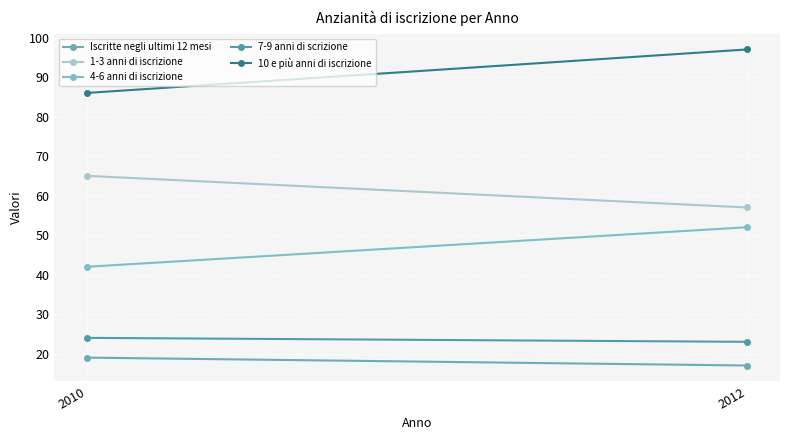

Reading left to right, what are all the values shown in this chart?

Iscritte negli ultimi 12 mesi: 19	17
1-3 anni di iscrizione: 65	57
4-6 anni di iscrizione: 42	52
7-9 anni di scrizione: 24	23
10 e più anni di iscrizione: 86	97